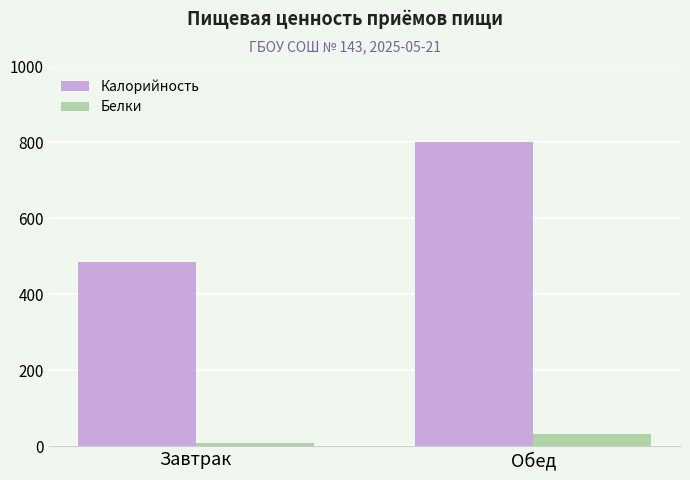

Which series has the widest spread of values?

Калорийность